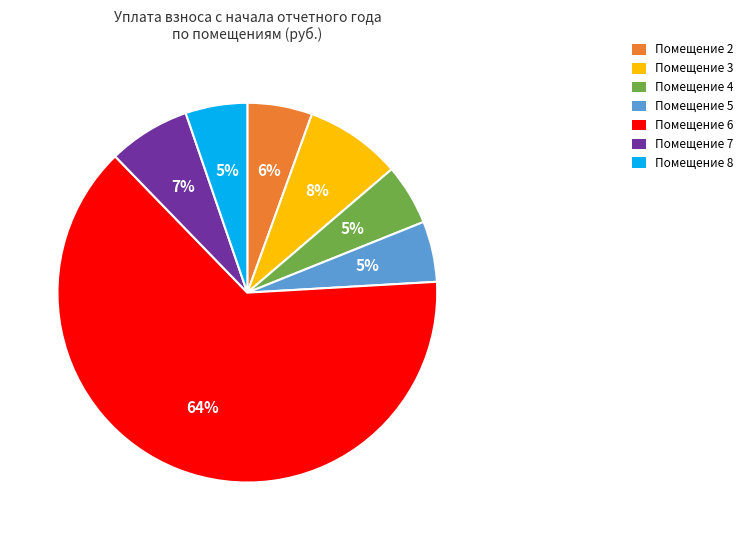

Does Помещение 7 represent more than half of the total?

No